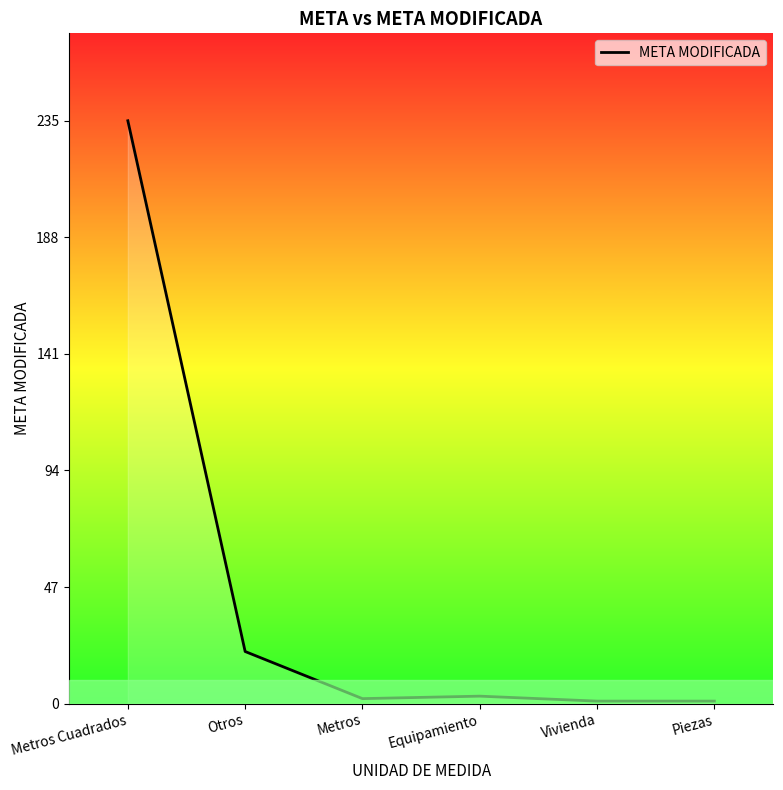

How many series are shown in this chart?

1